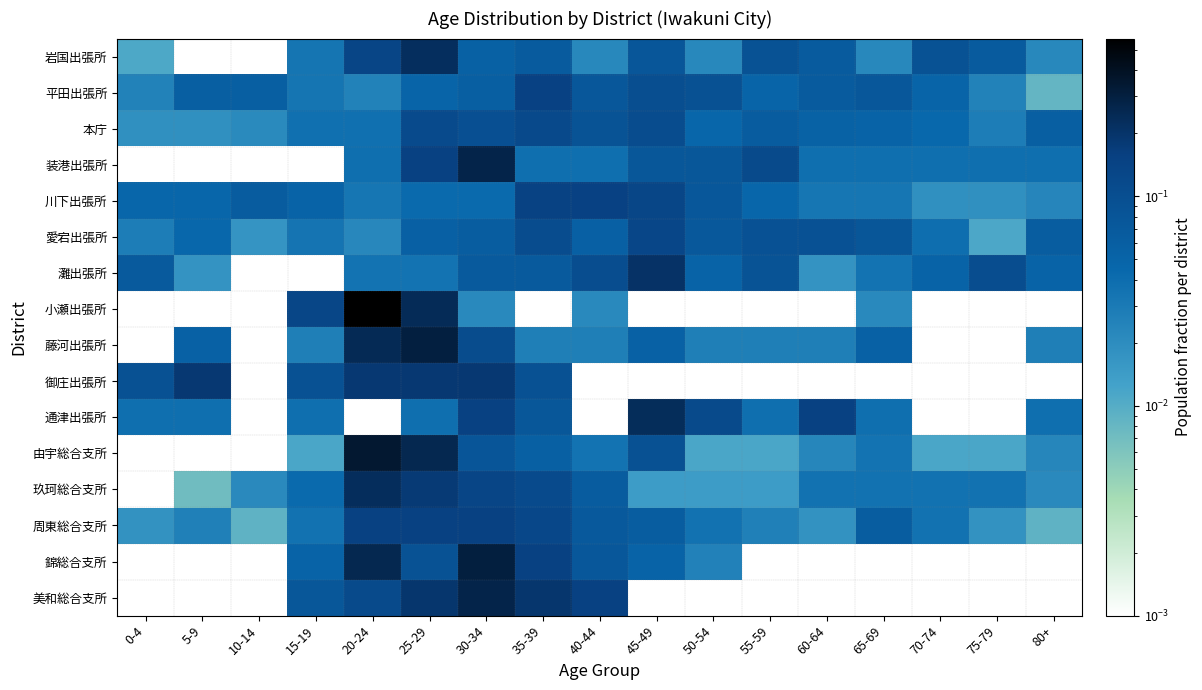

At which category does the chart reach its peak across all series?

20-24